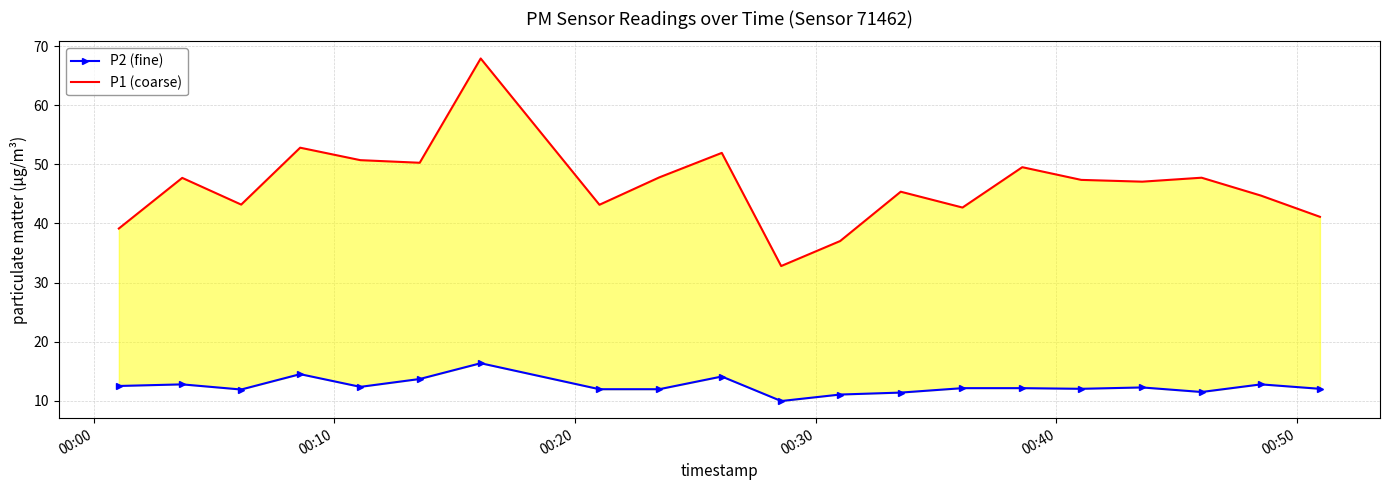

List the series in order of their overall mean, lowest first.

P2 (fine), P1 (coarse)